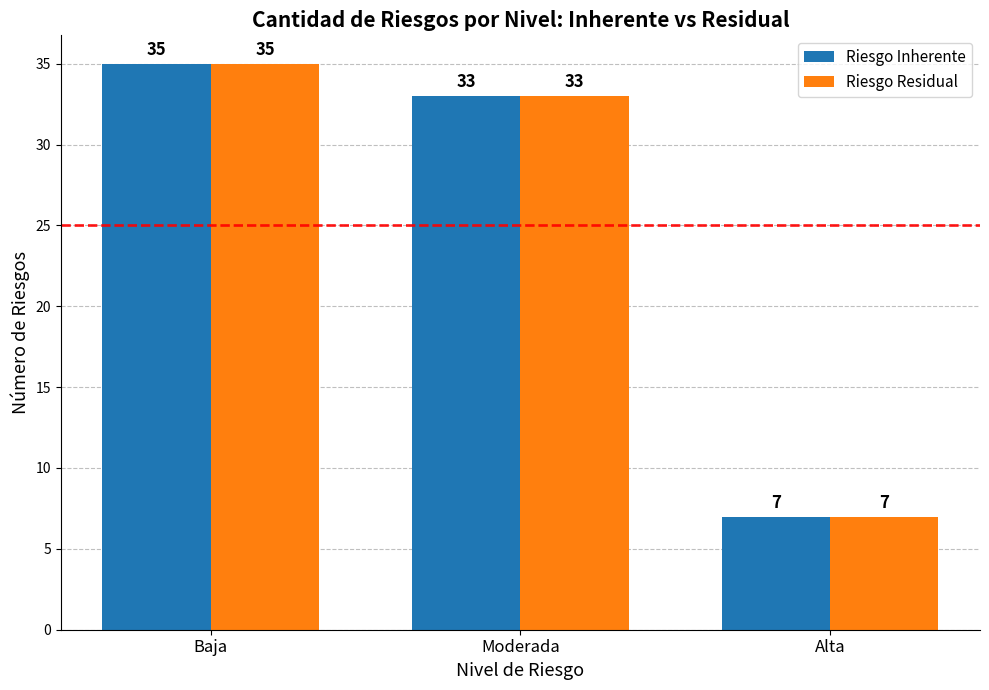

What is the average value of the Riesgo Inherente series?

25